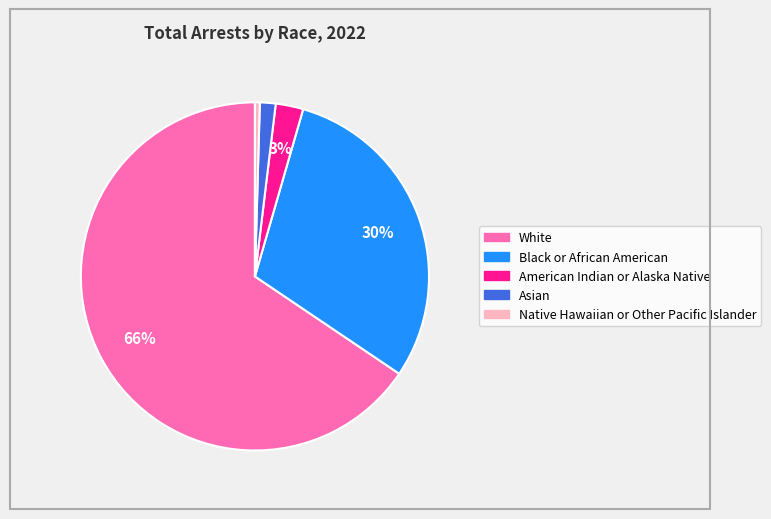

Is the sum of White and American Indian or Alaska Native greater than half?

Yes